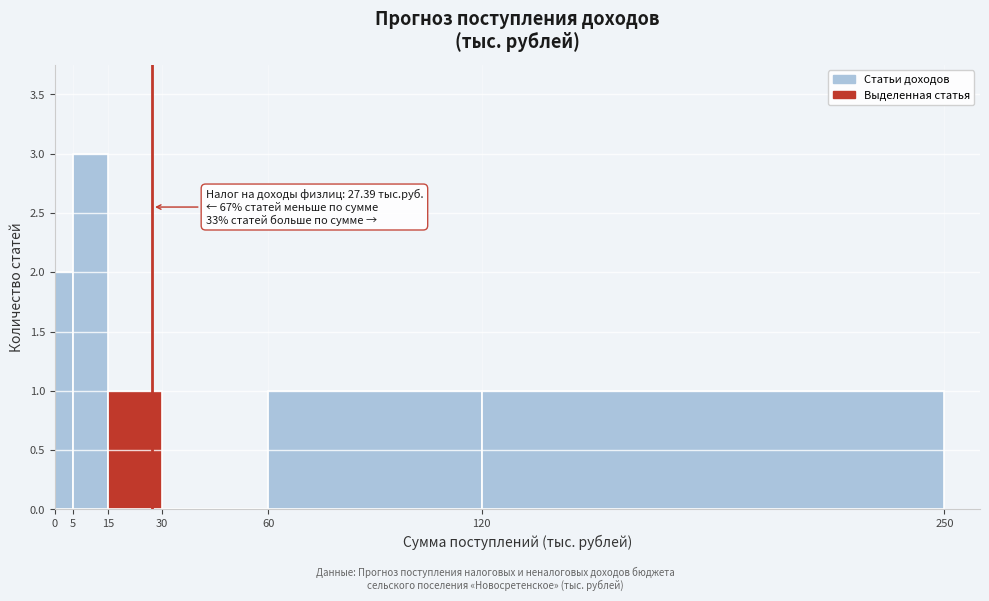

Over which range of the x-axis is the bar tallest?

5 to 15